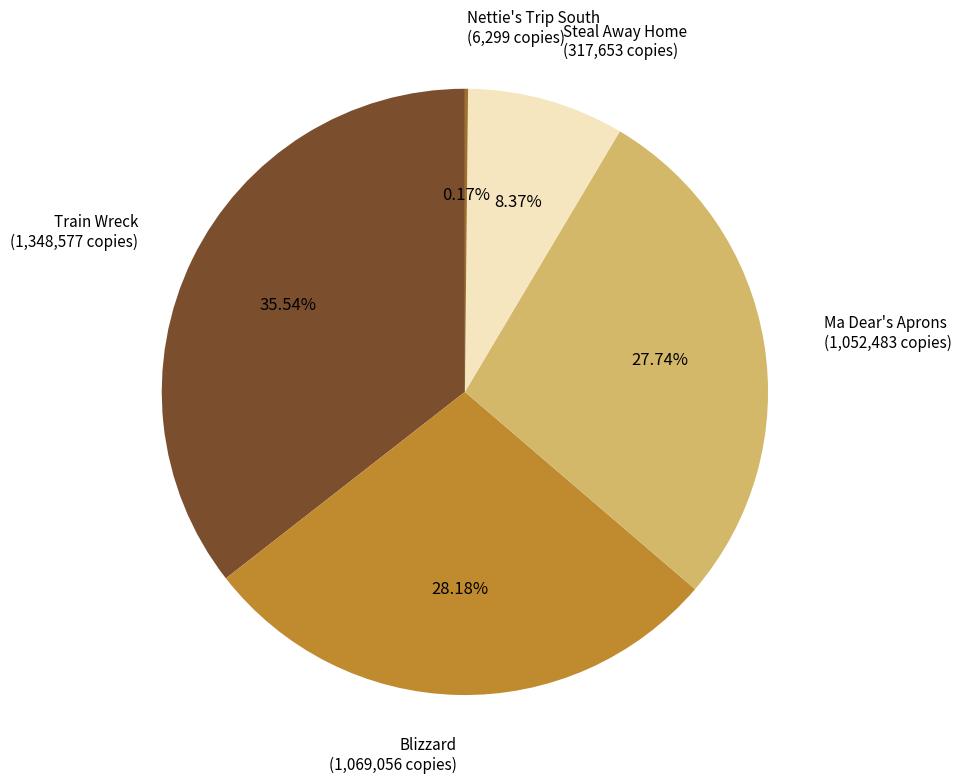

Does any single category account for the majority?

No